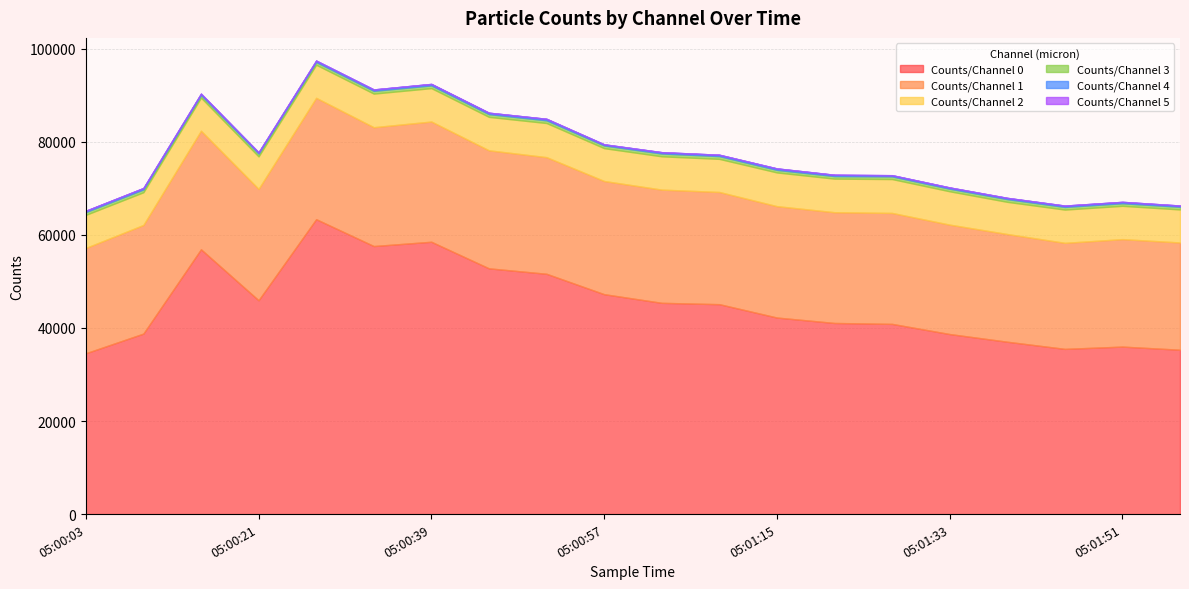

The value of Counts/Channel 2 at 05:01:21 is 4042. True or false?

False